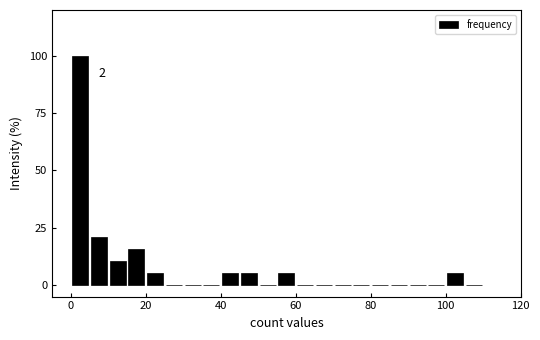

Read against the x-axis, roughly where is the centre of the tallest bar?

2